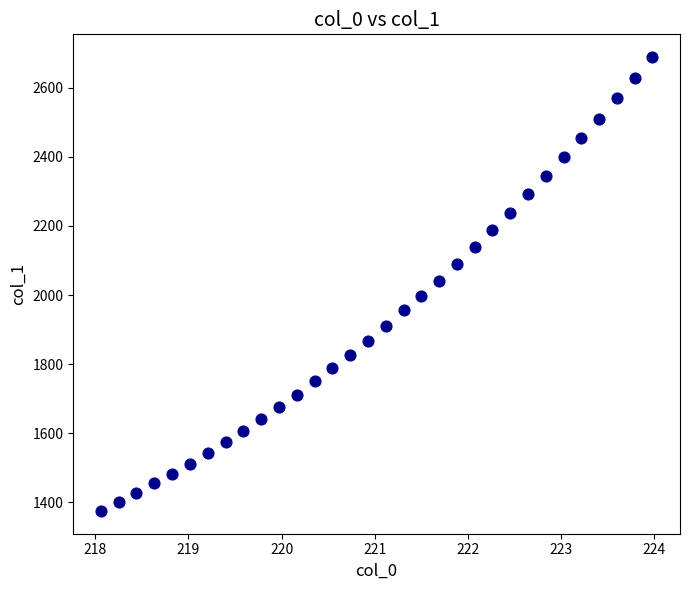

What is the range of X values (max minus min)?

5.9